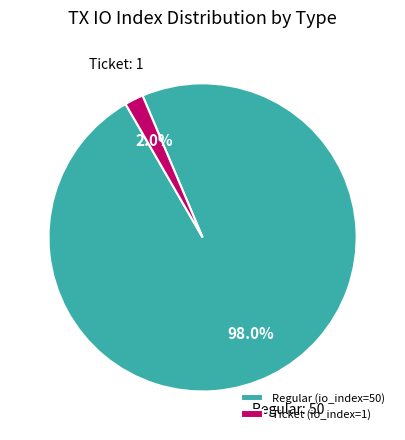

Rank the categories by value from lowest to highest.

Ticket (io_index=1), Regular (io_index=50)